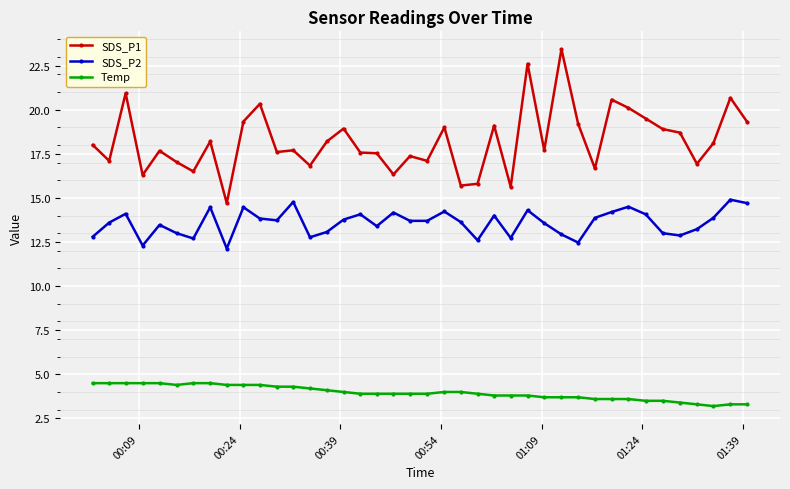

Which series has the largest total across all categories?

SDS_P1